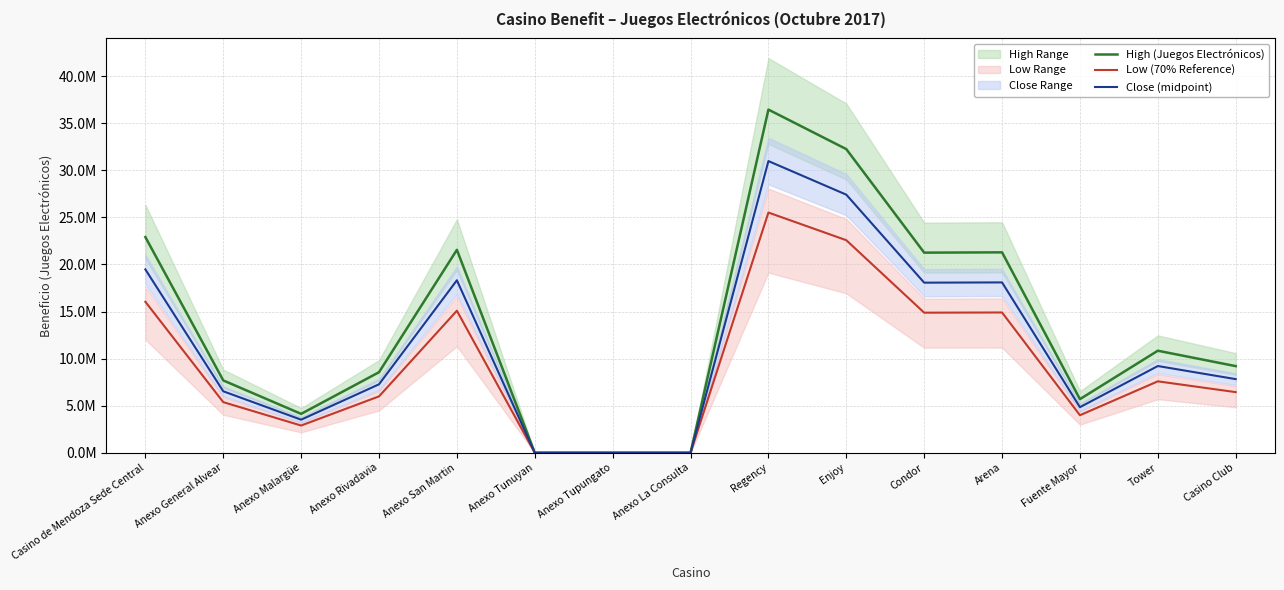

What is the difference between the maximum and minimum values in the Close (midpoint) series?

30979650.7